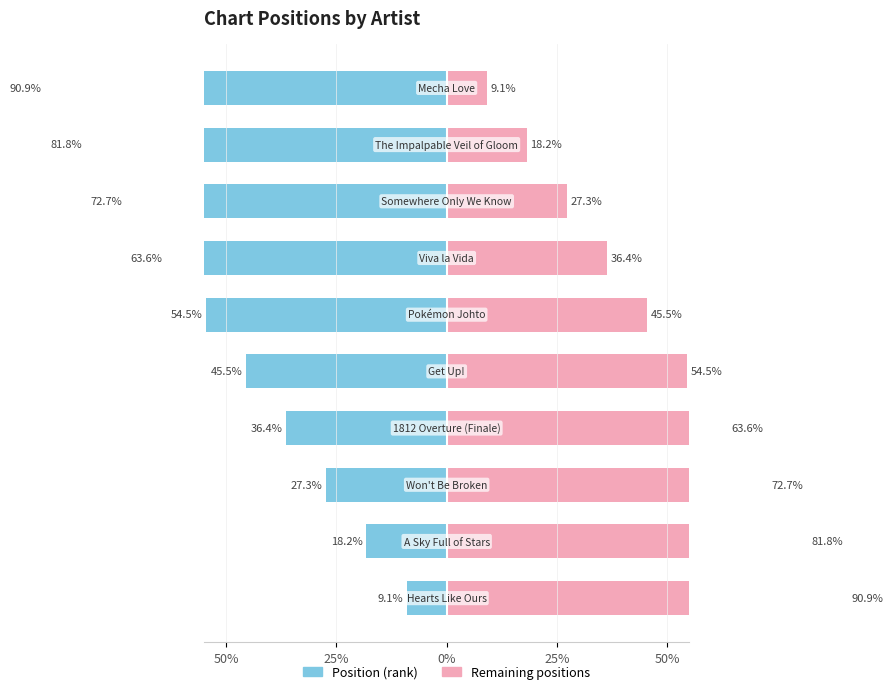

What is the sum of all Remaining positions values?

500.0